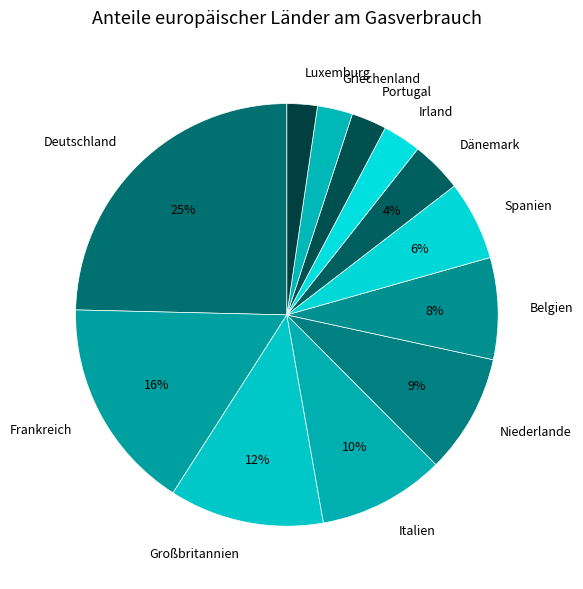

The Niederlande slice represents 9% of the pie. True or false?

True